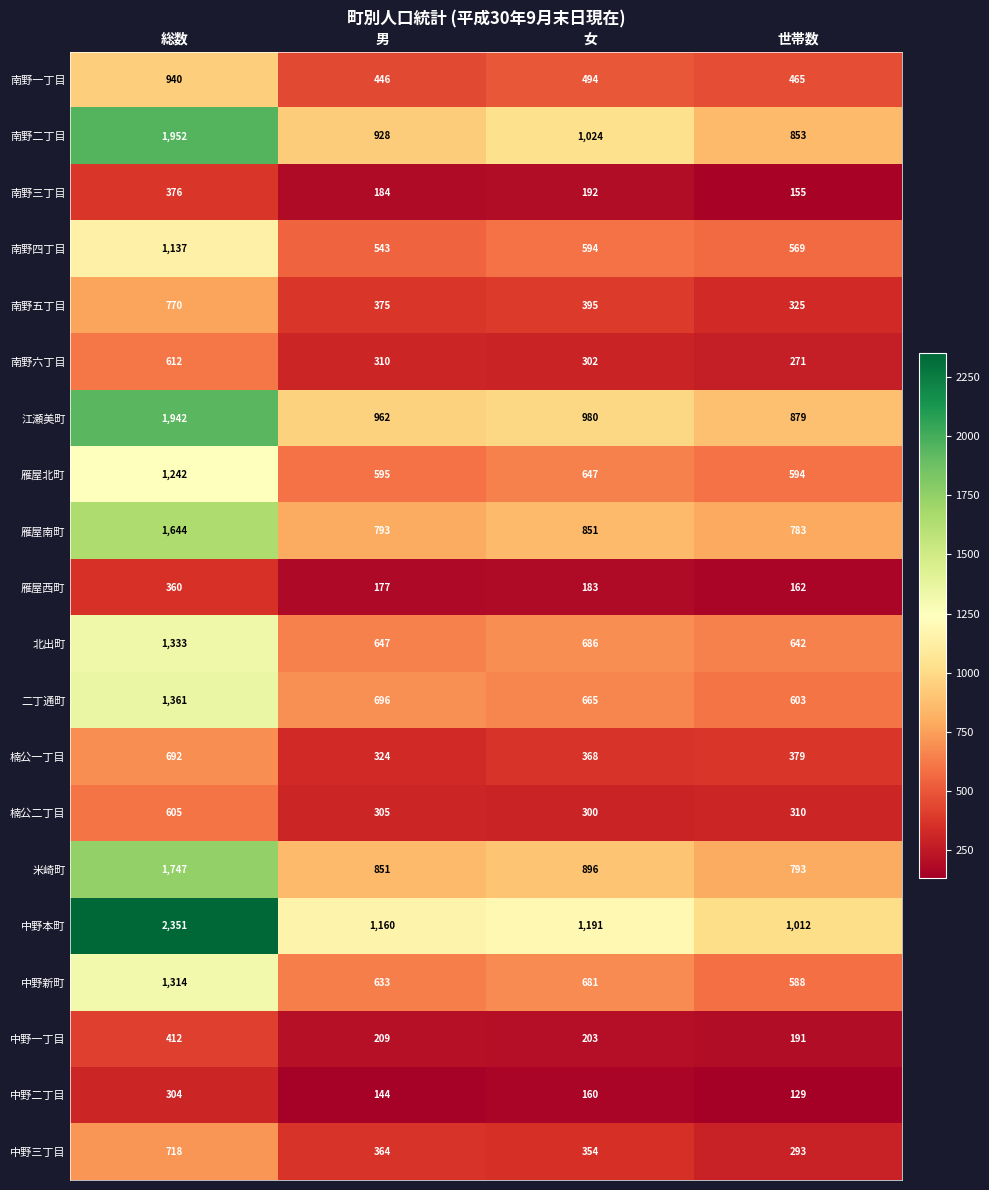

Rank the series at 世帯数 from lowest to highest value.

中野二丁目, 南野三丁目, 雁屋西町, 中野一丁目, 南野六丁目, 中野三丁目, 楠公二丁目, 南野五丁目, 楠公一丁目, 南野一丁目, 南野四丁目, 中野新町, 雁屋北町, 二丁通町, 北出町, 雁屋南町, 米崎町, 南野二丁目, 江瀬美町, 中野本町